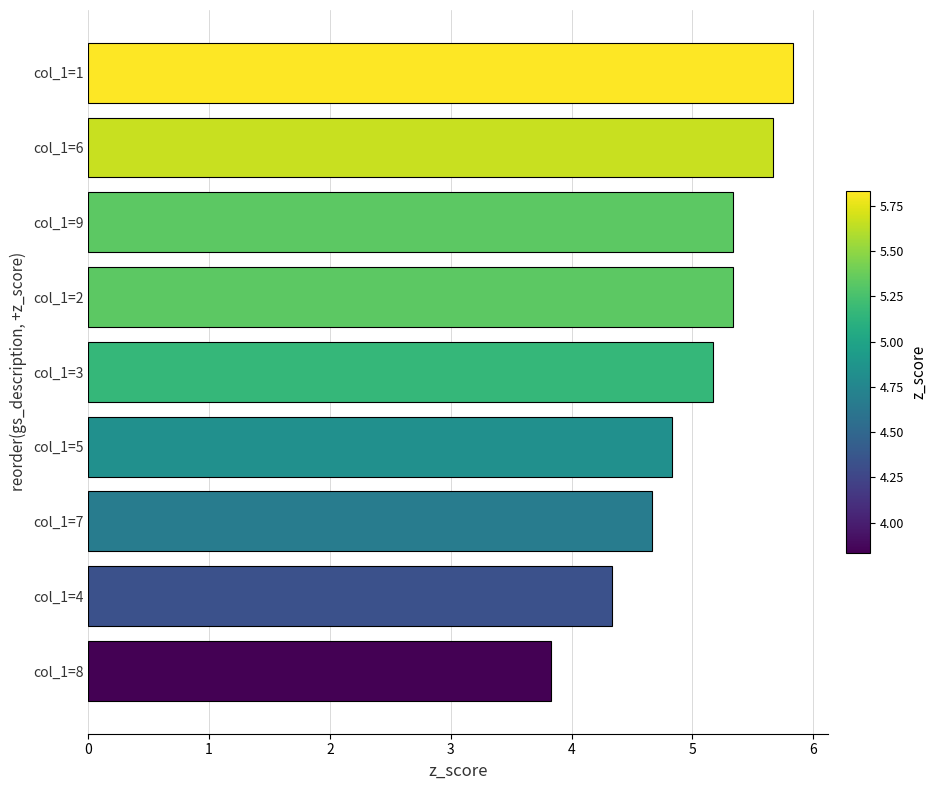

How many values exceed 5?

5